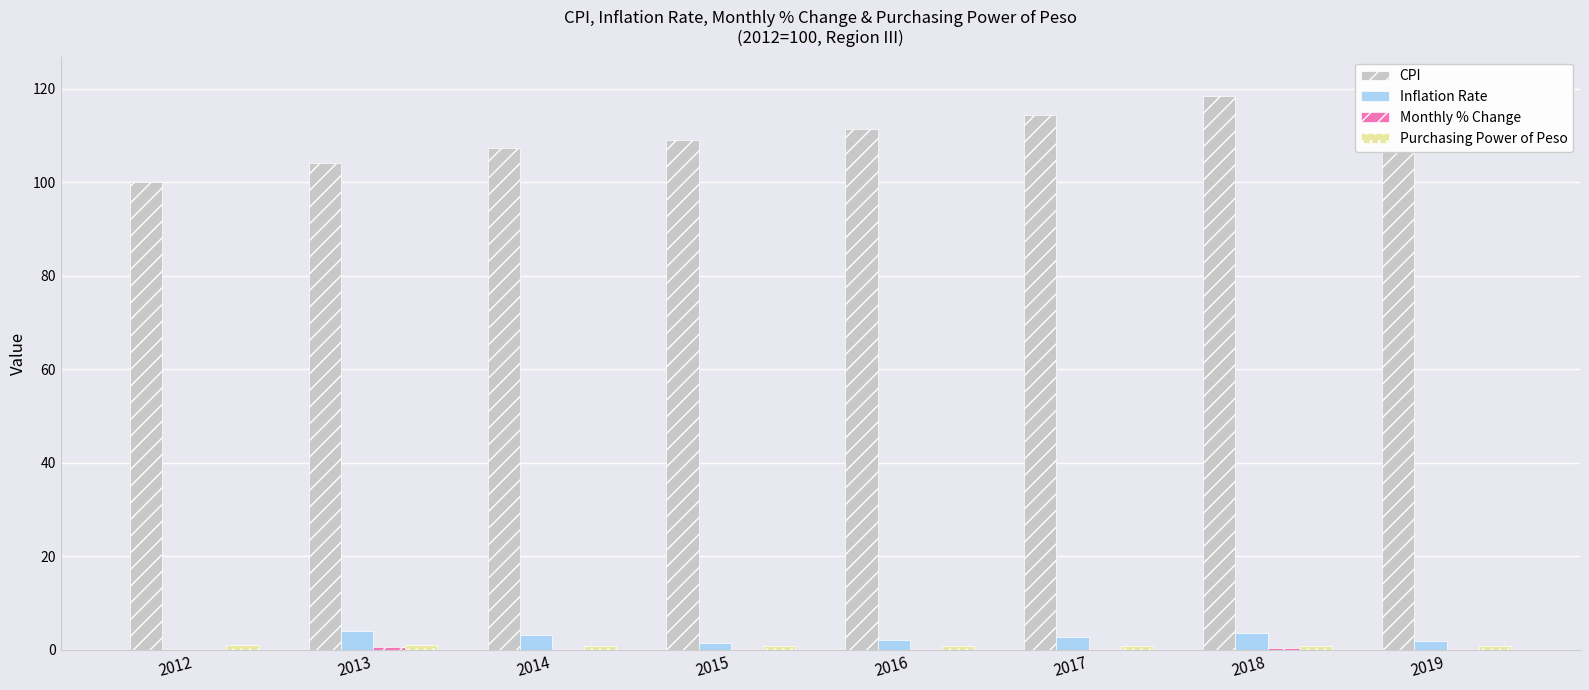

How many values in the Inflation Rate series exceed 2?

5